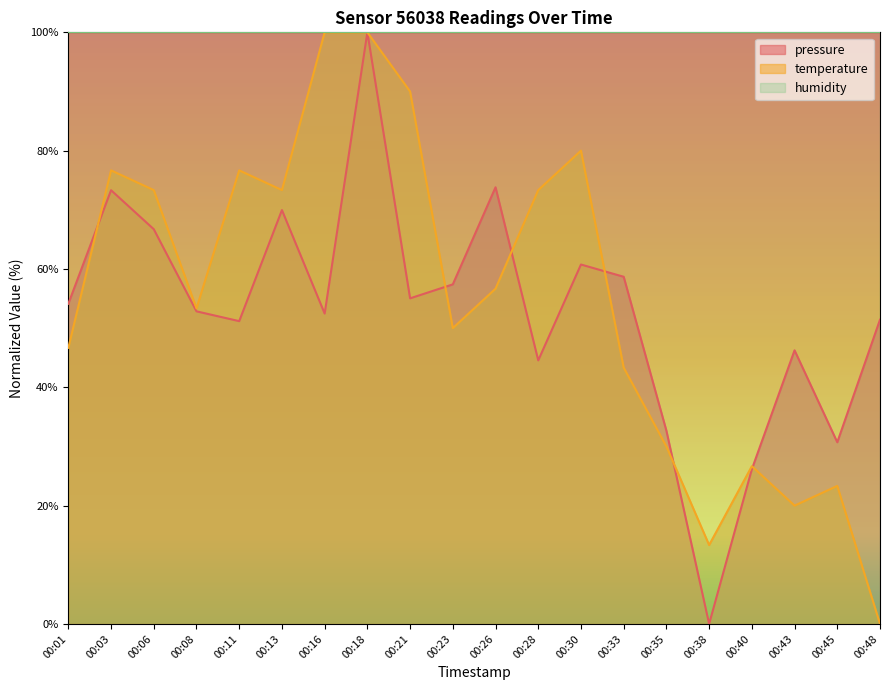

Reading left to right, what are all the values shown in this chart?

pressure: 54.1	73.3	66.7	52.8	51.2	70.0	52.5	100.0	55.0	57.4	73.8	44.6	60.8	58.7	32.7	0.0	26.2	46.2	30.7	51.4
temperature: 46.7	76.7	73.3	53.3	76.7	73.3	100.0	100.0	90.0	50.0	56.7	73.3	80.0	43.3	30.0	13.3	26.7	20.0	23.3	0.0